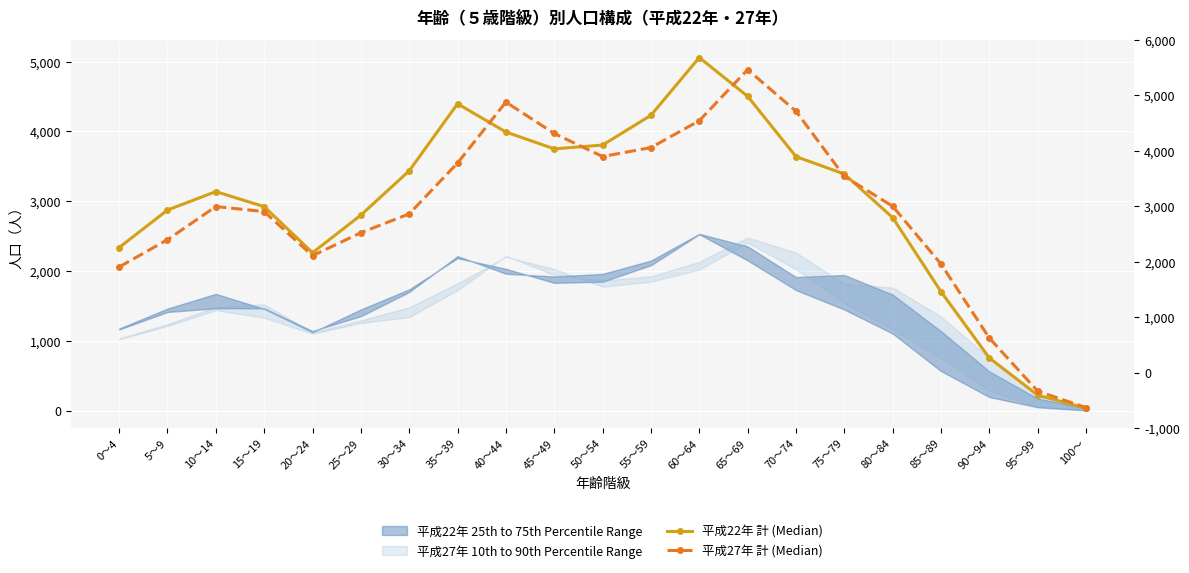

Where is 平成27年 計 (Median) nearest to the value 2463?

5～9